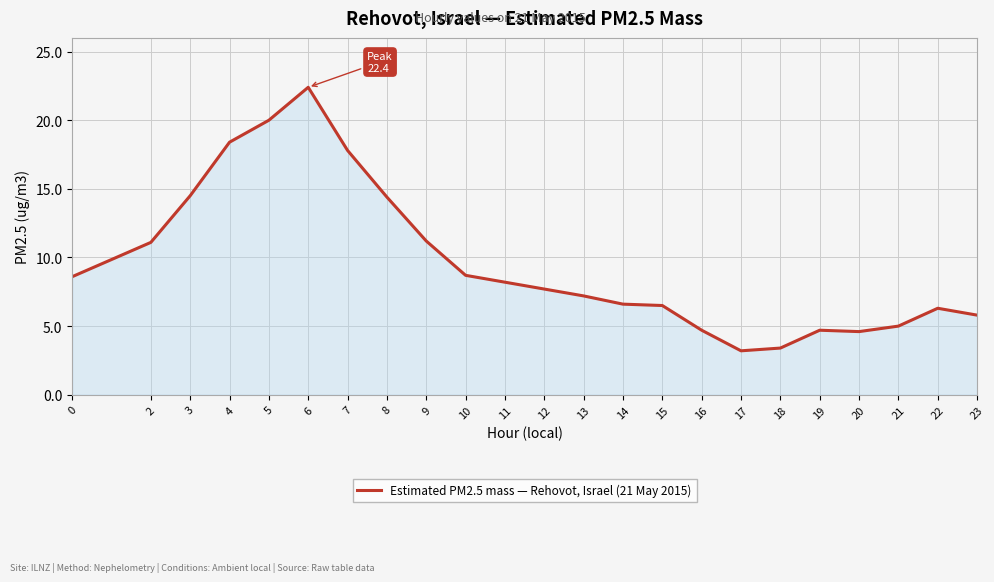

What is the difference between the maximum and minimum values?

19.2